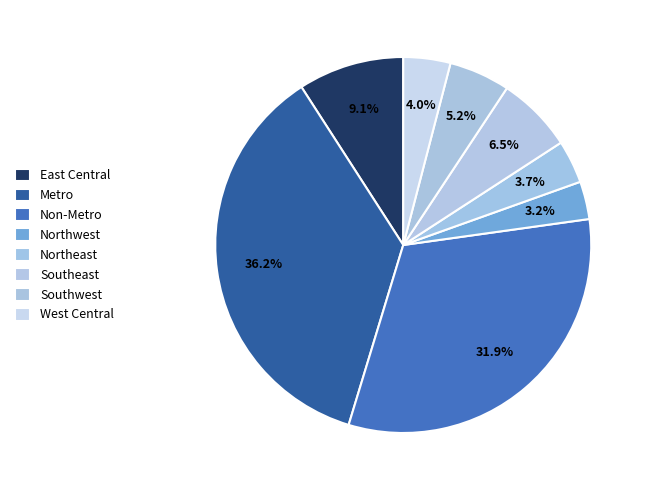

How many slices are in this pie chart?

8